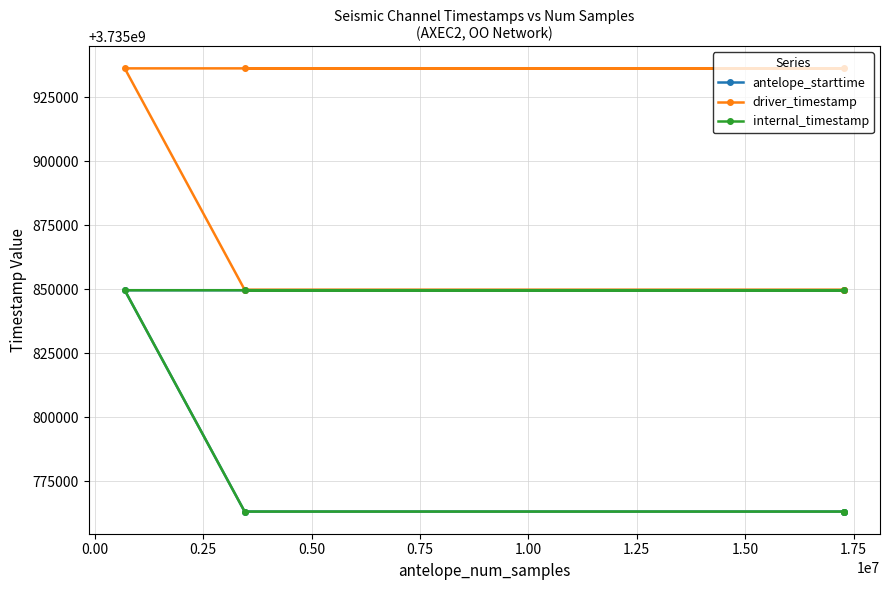

What is the average value of the internal_timestamp series?

3735806400.0